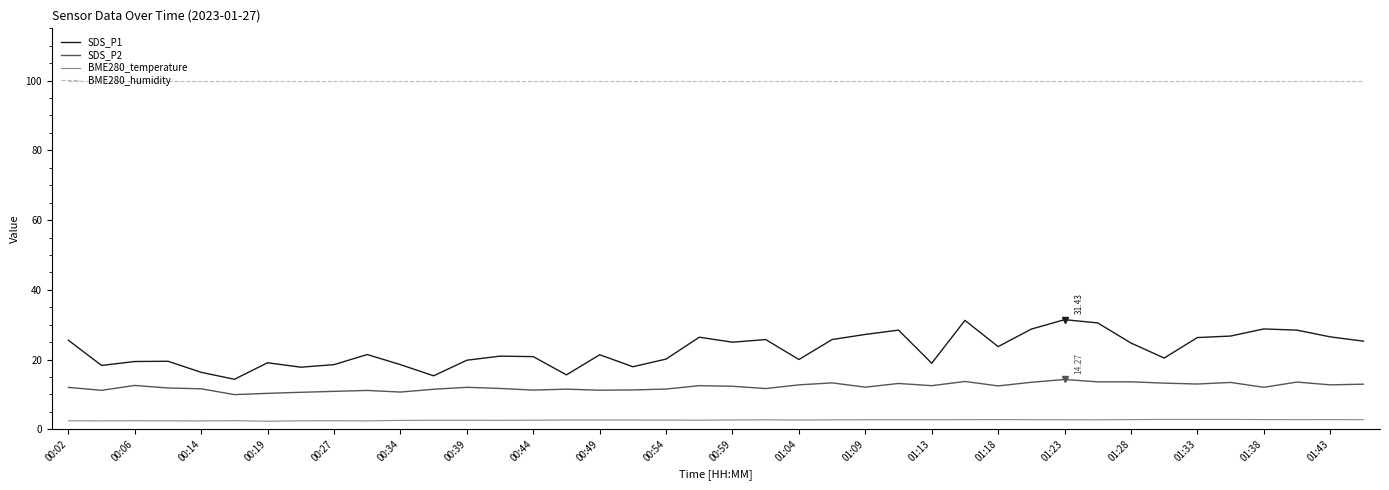

Rank the series by their maximum value, from highest to lowest.

BME280_humidity, SDS_P1, SDS_P2, BME280_temperature